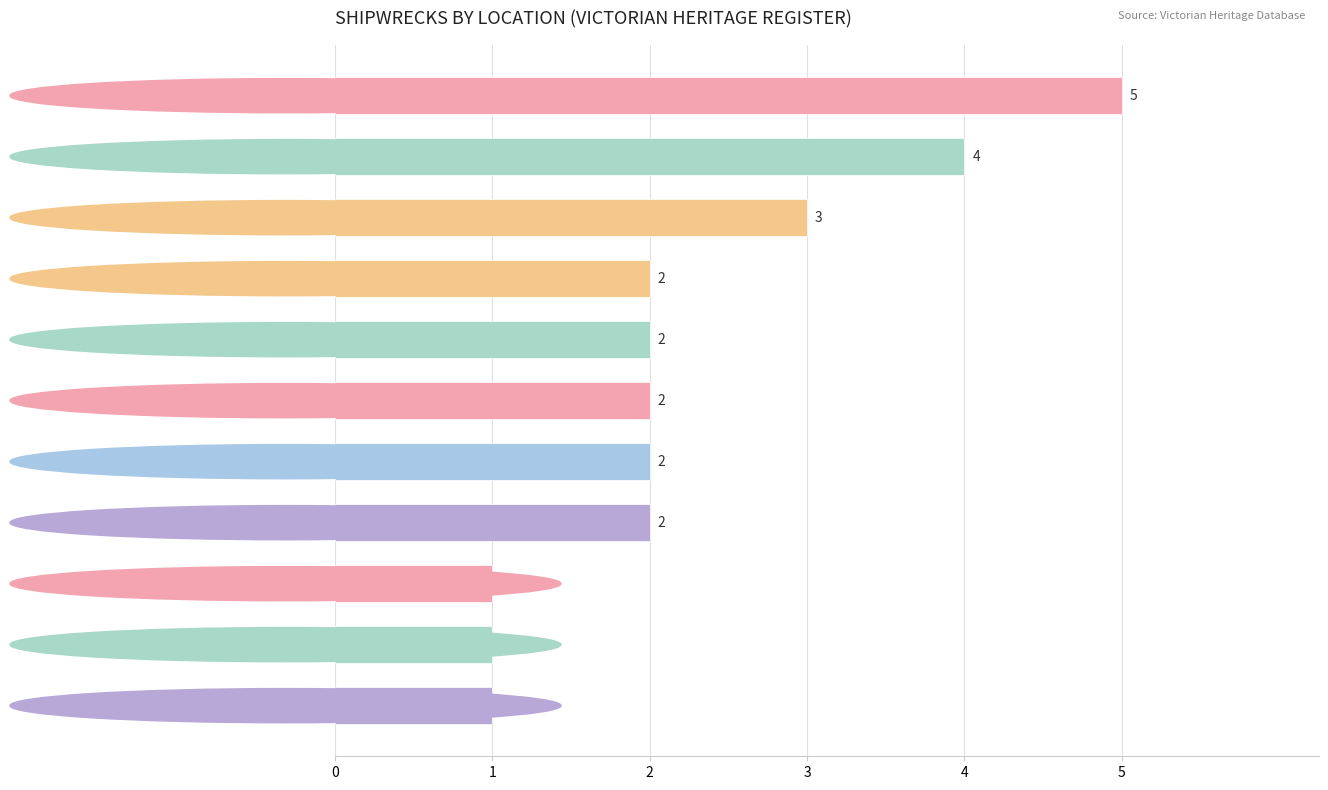

How many values are below 2?

3